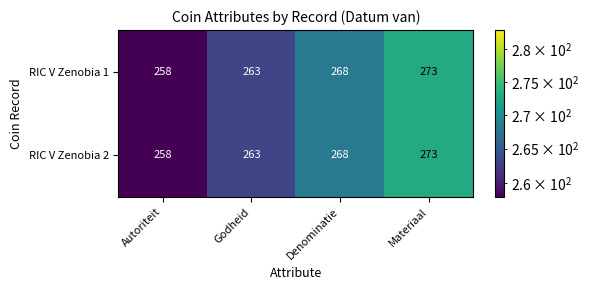

Where is RIC V Zenobia 2 nearest to the value 265?

Godheid